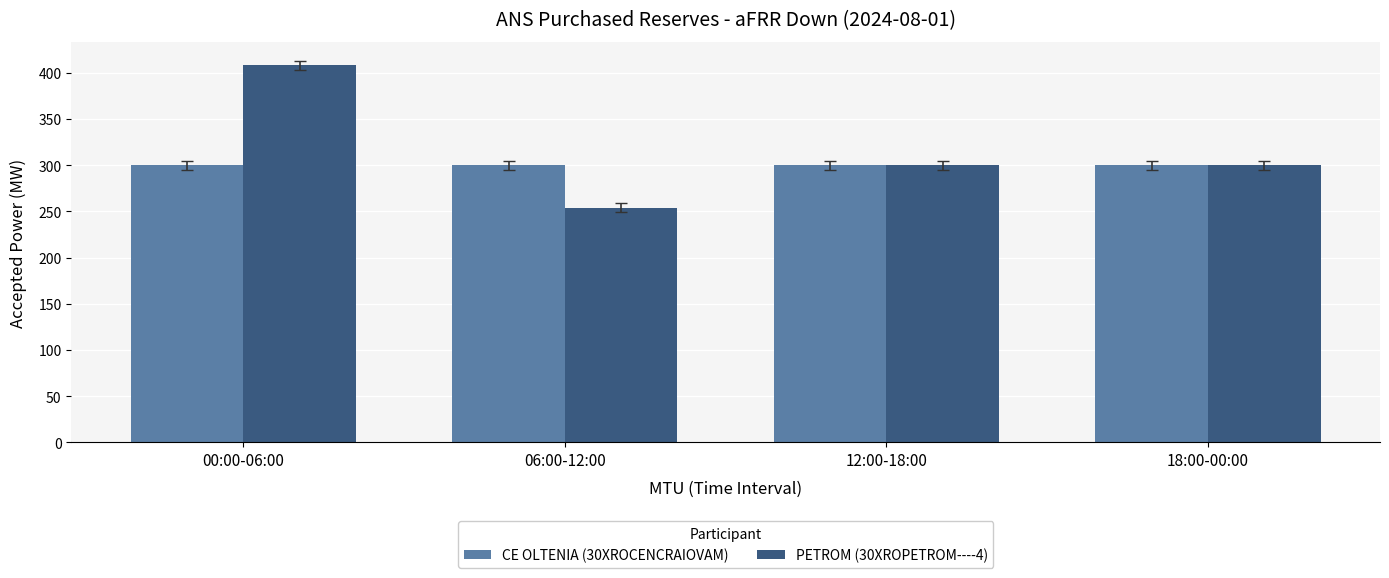

True or false: CE OLTENIA (30XROCENCRAIOVAM) has a value of 503 at 12:00-18:00.

False